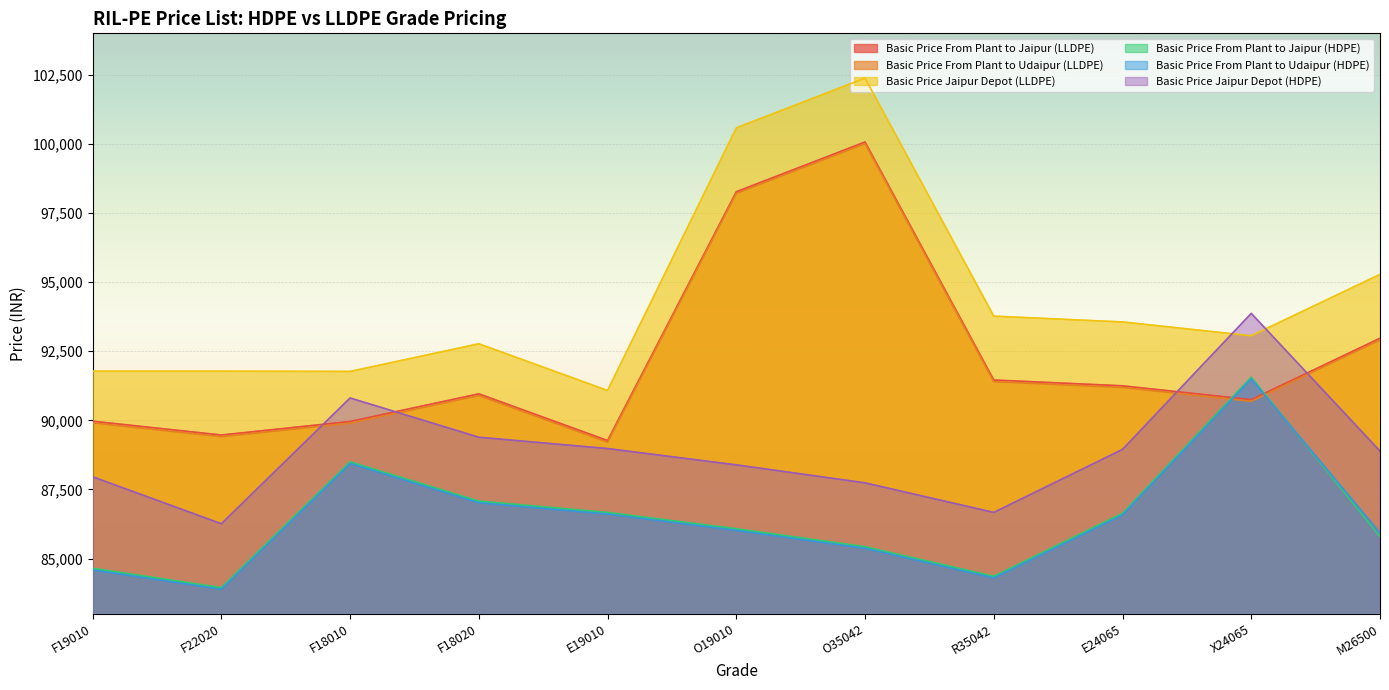

Reading left to right, transcribe all the data shown in this chart.

Basic Price From Plant to Jaipur (LLDPE): F19010=89970	F22020=89470	F18010=89960	F18020=90960	E19010=89270	O19010=98270	O35042=100070	R35042=91460	E24065=91250	X24065=90750	M26500=92970
Basic Price From Plant to Udaipur (LLDPE): F19010=89910	F22020=89410	F18010=89900	F18020=90900	E19010=89210	O19010=98210	O35042=100010	R35042=91400	E24065=91190	X24065=90690	M26500=92910
Basic Price Jaipur Depot (LLDPE): F19010=91780	F22020=91780	F18010=91770	F18020=92770	E19010=91080	O19010=100580	O35042=102380	R35042=93770	E24065=93560	X24065=93060	M26500=95280
Basic Price From Plant to Jaipur (HDPE): F19010=84650	F22020=83950	F18010=88500	F18020=87080	E19010=86670	O19010=86080	O35042=85430	R35042=84360	E24065=86640	X24065=91560	M26500=85790
Basic Price From Plant to Udaipur (HDPE): F19010=84590	F22020=83890	F18010=88440	F18020=87020	E19010=86610	O19010=86020	O35042=85370	R35042=84300	E24065=86580	X24065=91500	M26500=85930
Basic Price Jaipur Depot (HDPE): F19010=87960	F22020=86260	F18010=90810	F18020=89390	E19010=88980	O19010=88390	O35042=87740	R35042=86670	E24065=88950	X24065=93870	M26500=88890